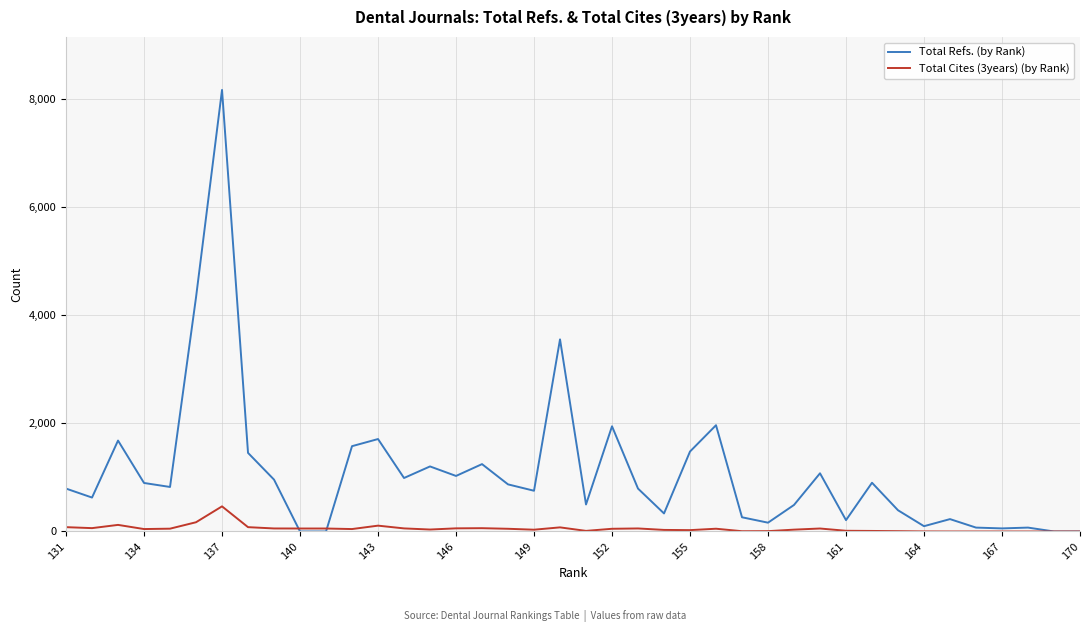

Which series has the widest spread of values?

Total Refs. (by Rank)